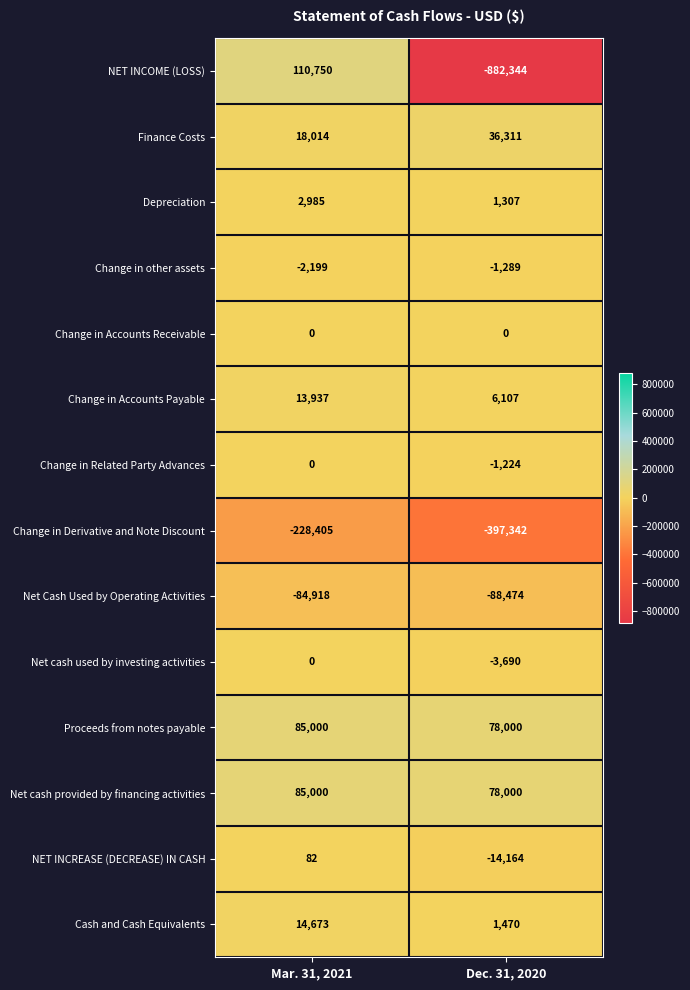

Where is Net Cash Used by Operating Activities nearest to the value -86696?

Mar. 31, 2021